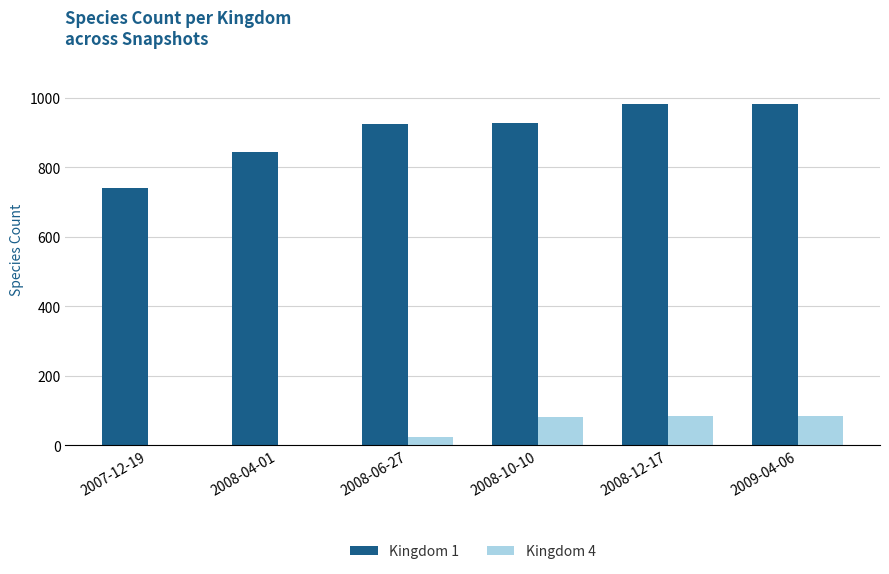

Is the value of Kingdom 1 at 2009-04-06 greater than the value of Kingdom 4 at 2009-04-06?

Yes